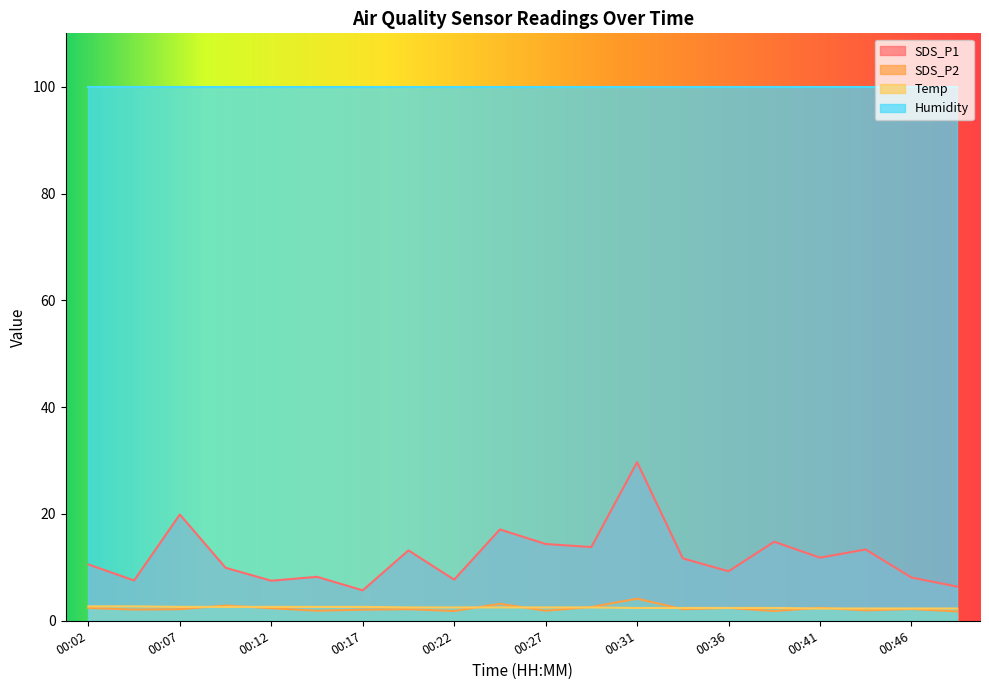

True or false: Temp and SDS_P2 cross at least once.

True